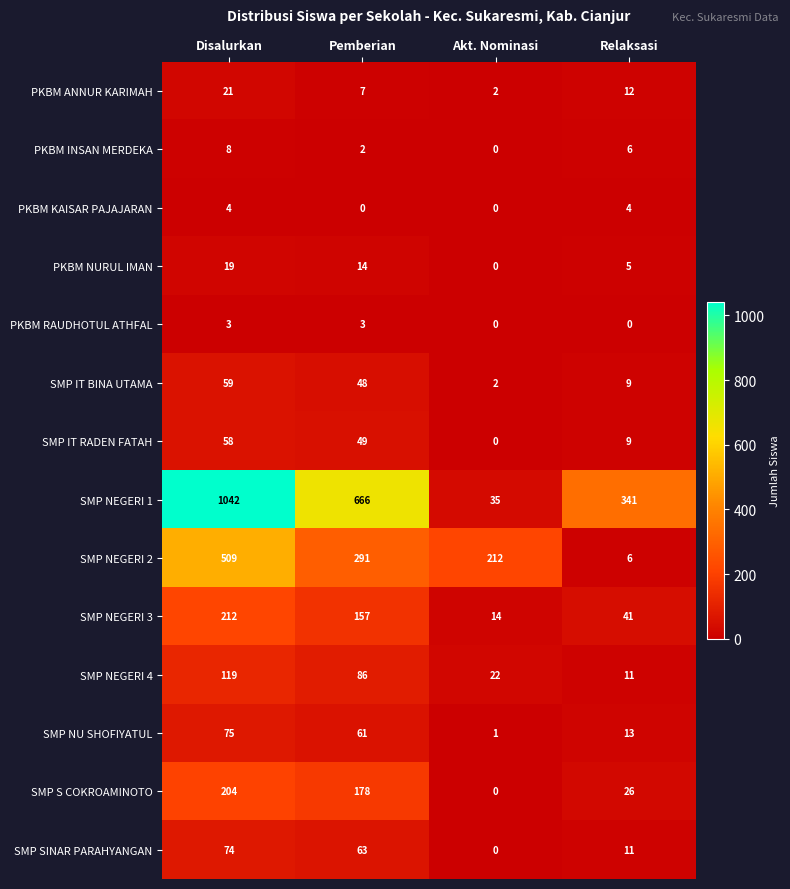

Is it true that SMP NEGERI 1 equals 1031 at Pemberian?

False